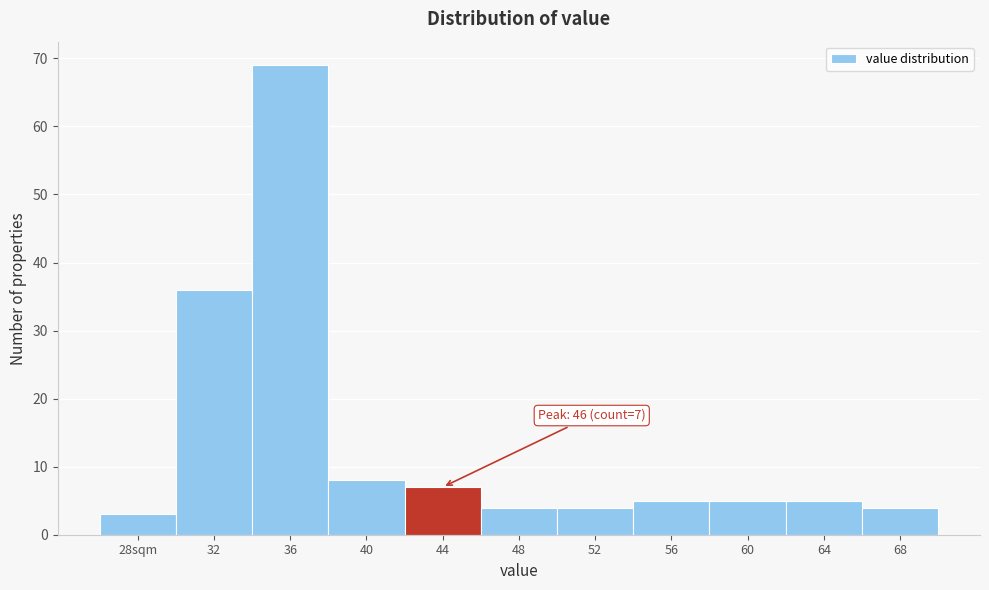

Reading left to right, transcribe all the data shown in this chart.

3	36	69	8	7	4	4	5	5	5	4